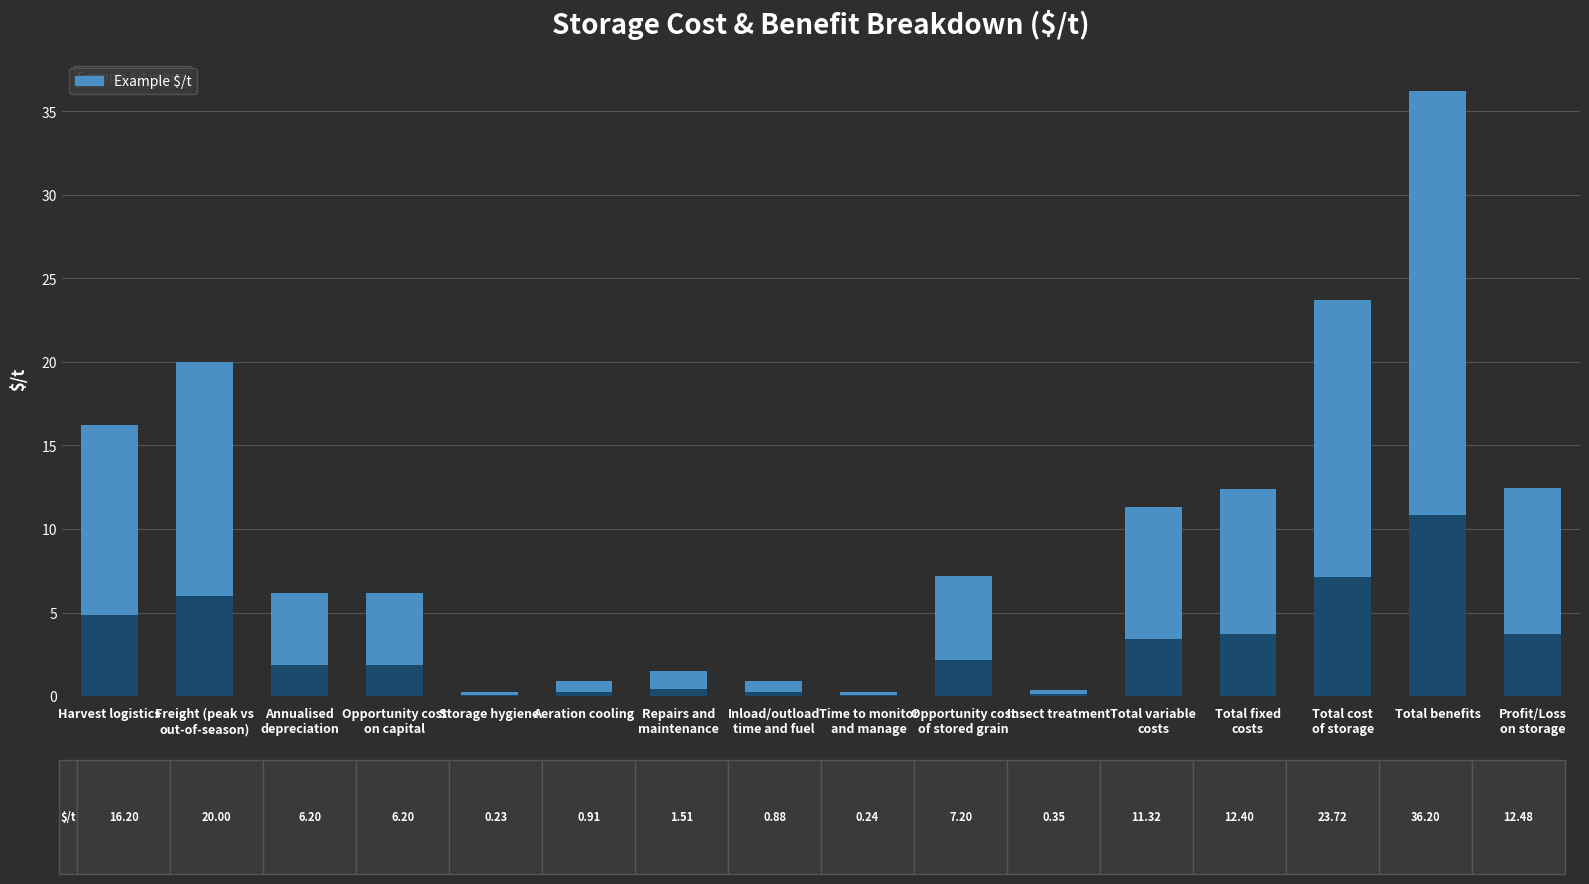

Reading right to left, extract all data points from this chart.

Profit/Loss
on storage=12.5	Total benefits=36.2	Total cost
of storage=23.7	Total fixed
costs=12.4	Total variable
costs=11.3	Insect treatment=0.3	Opportunity cost
of stored grain=7.2	Time to monitor
and manage=0.2	Inload/outload
time and fuel=0.9	Repairs and
maintenance=1.5	Aeration cooling=0.9	Storage hygiene=0.2	Opportunity cost
on capital=6.2	Annualised
depreciation=6.2	Freight (peak vs
out-of-season)=20.0	Harvest logistics=16.2